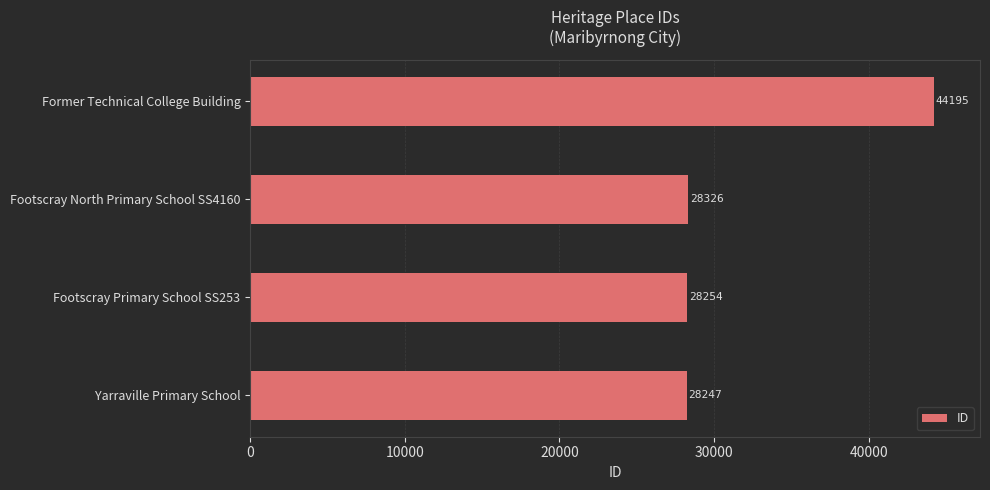

What is the smallest value displayed?

28247